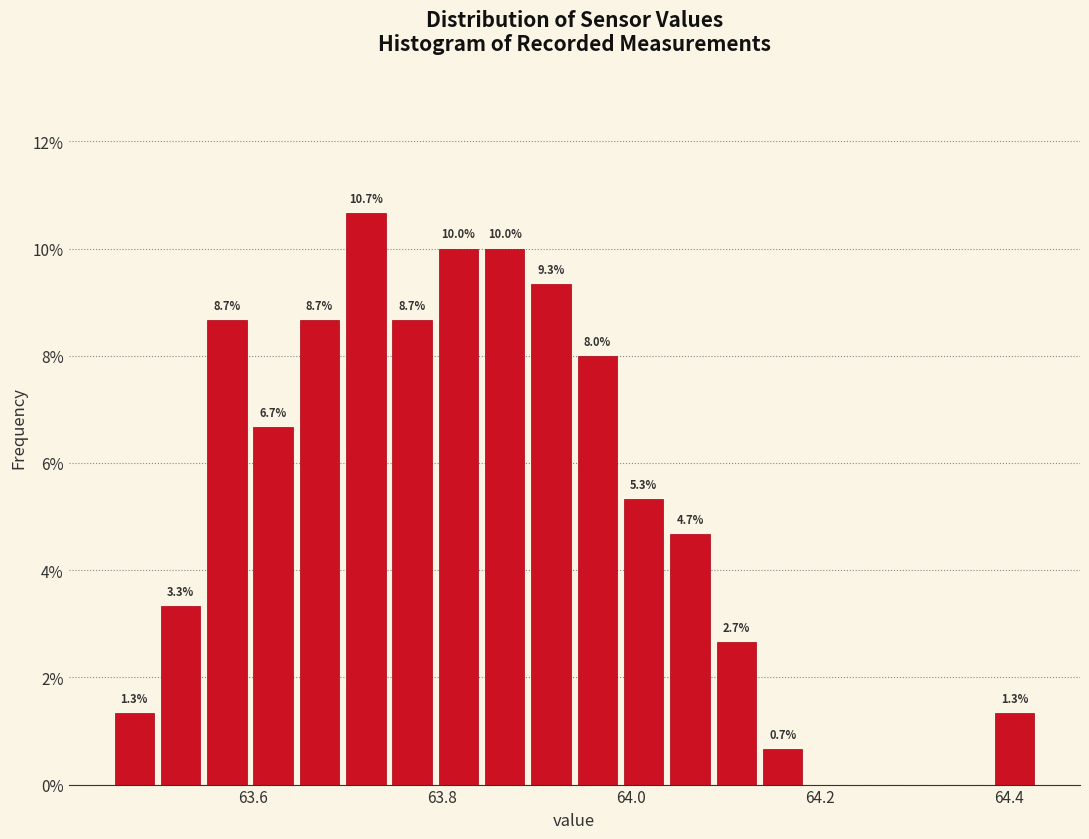

Read against the x-axis, roughly where is the centre of the tallest bar?

63.72